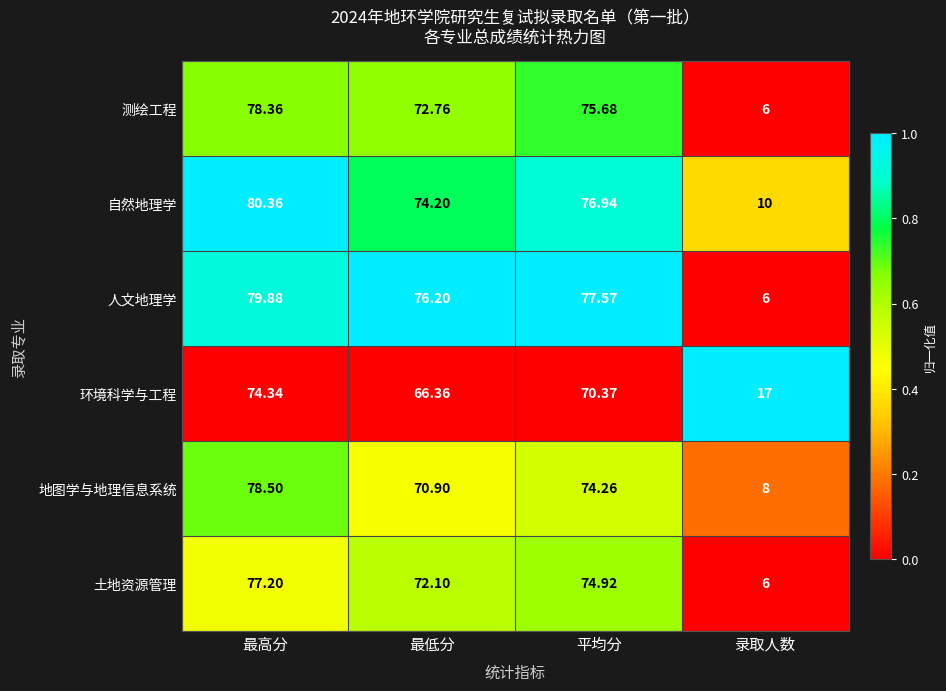

Which series has the widest spread of values?

人文地理学